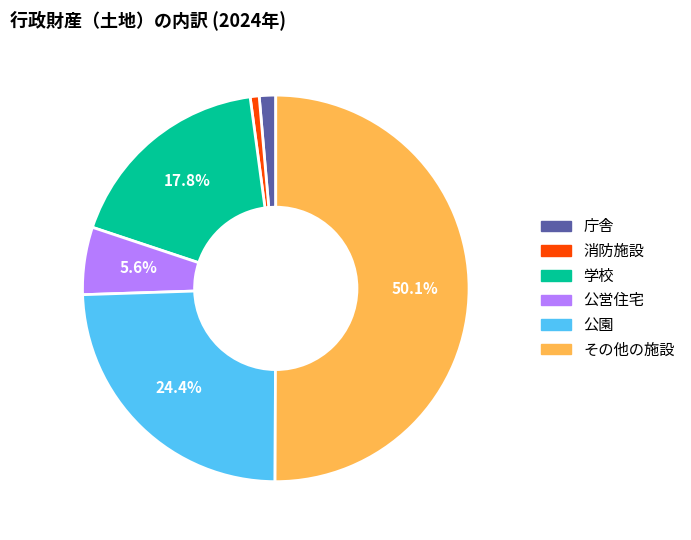

Count the number of slices in the pie.

6